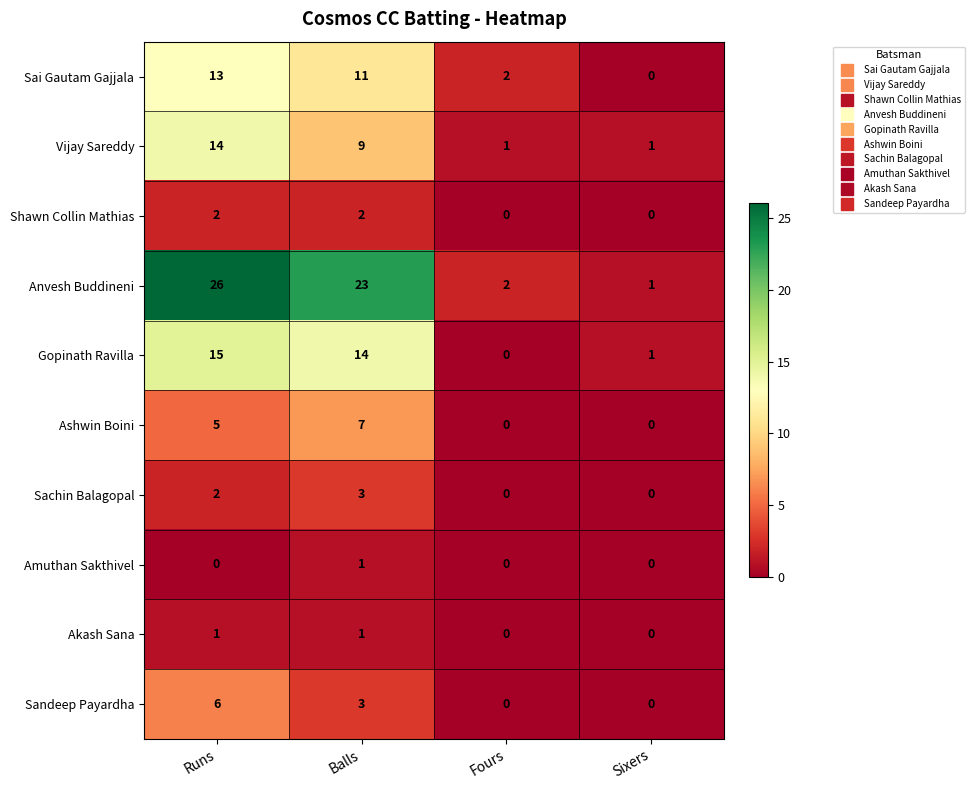

Which series has the largest range (max minus min)?

Anvesh Buddineni